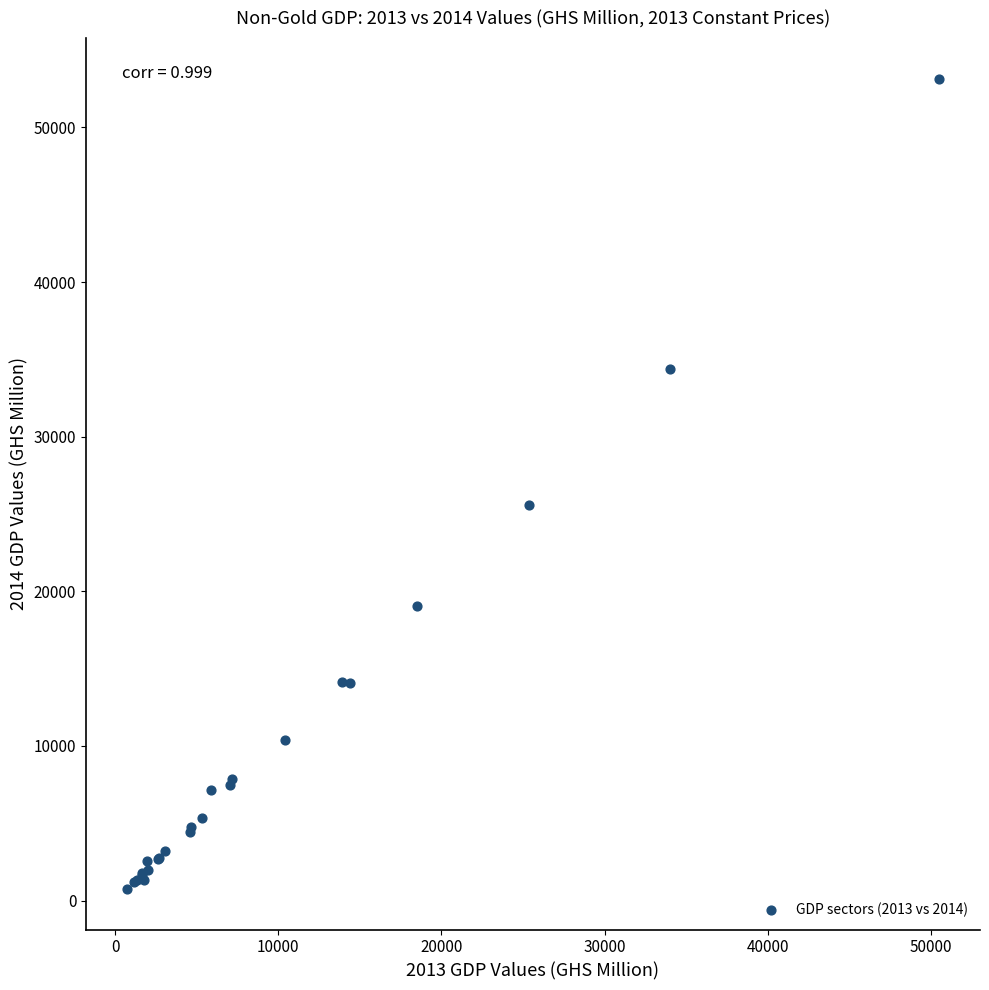

What Y value in the scatter plot is closest to 26949?

25584.2